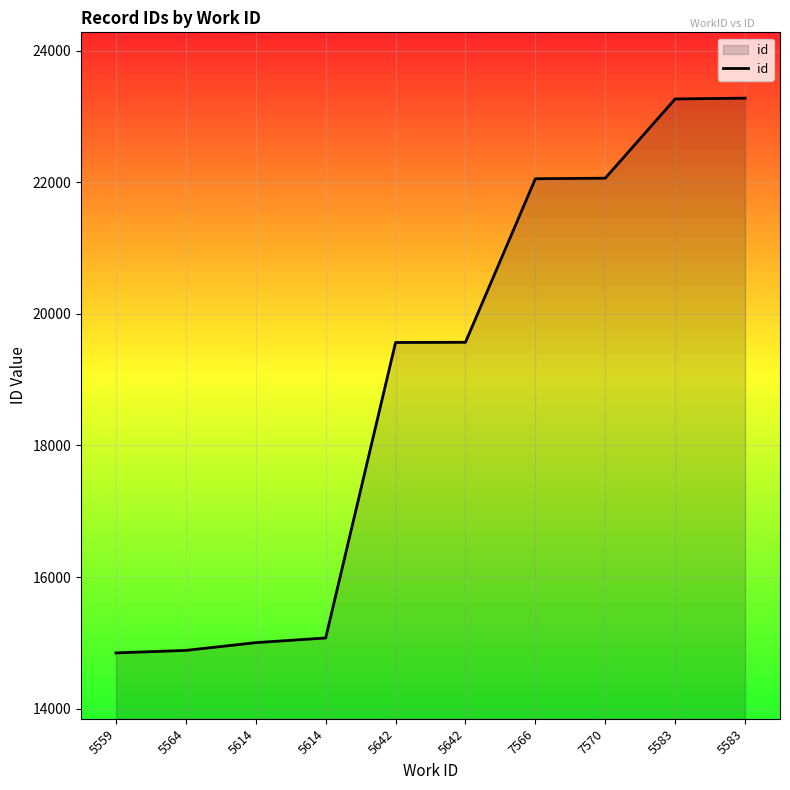

At which label does the data first exceed 19567?

7566